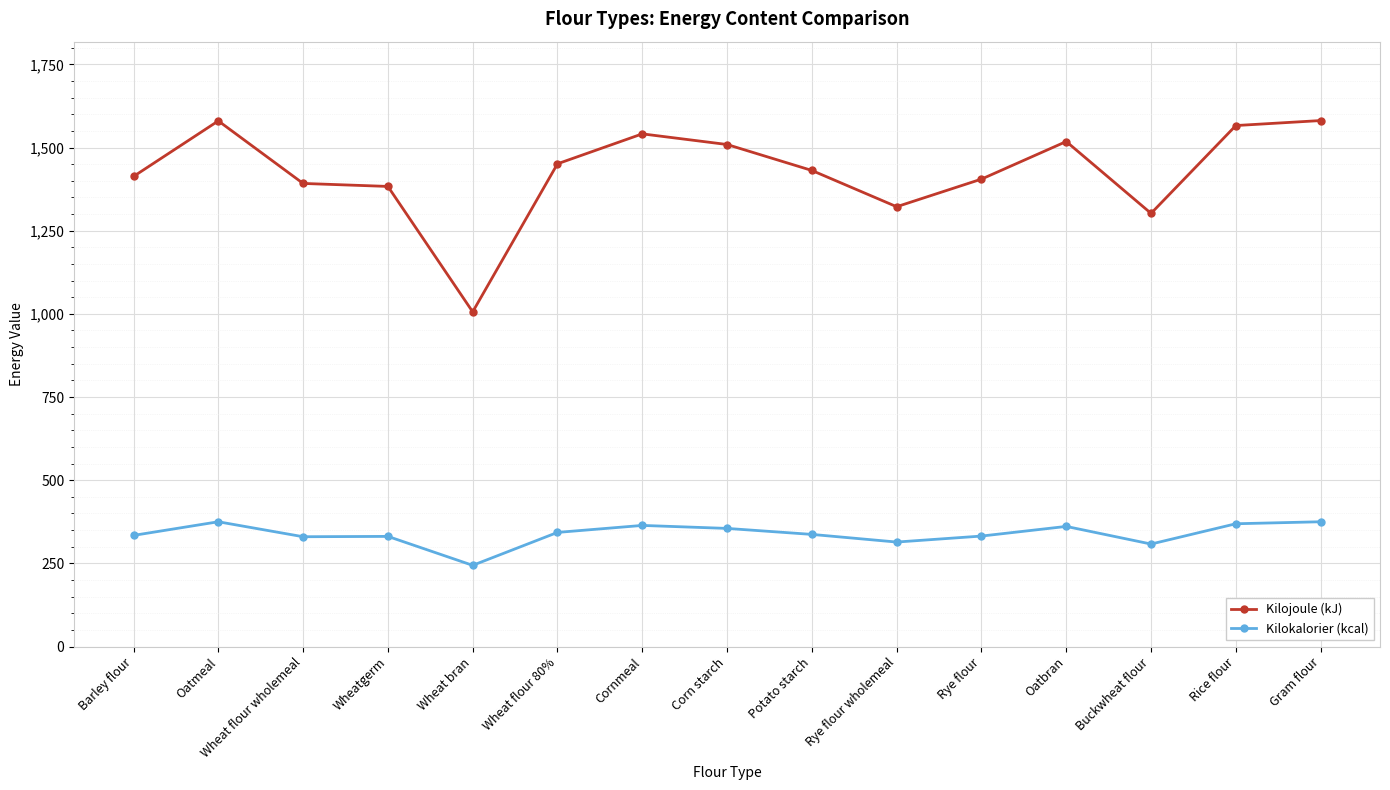

Where does the Kilokalorier (kcal) series first go above 337?

Oatmeal